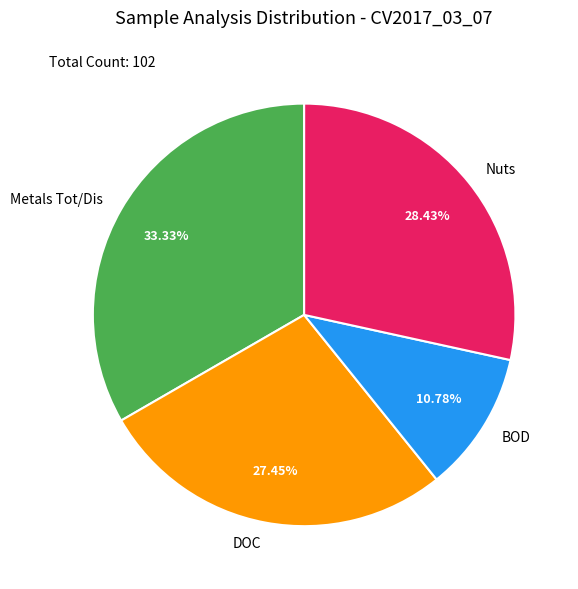

Count the number of slices in the pie.

4